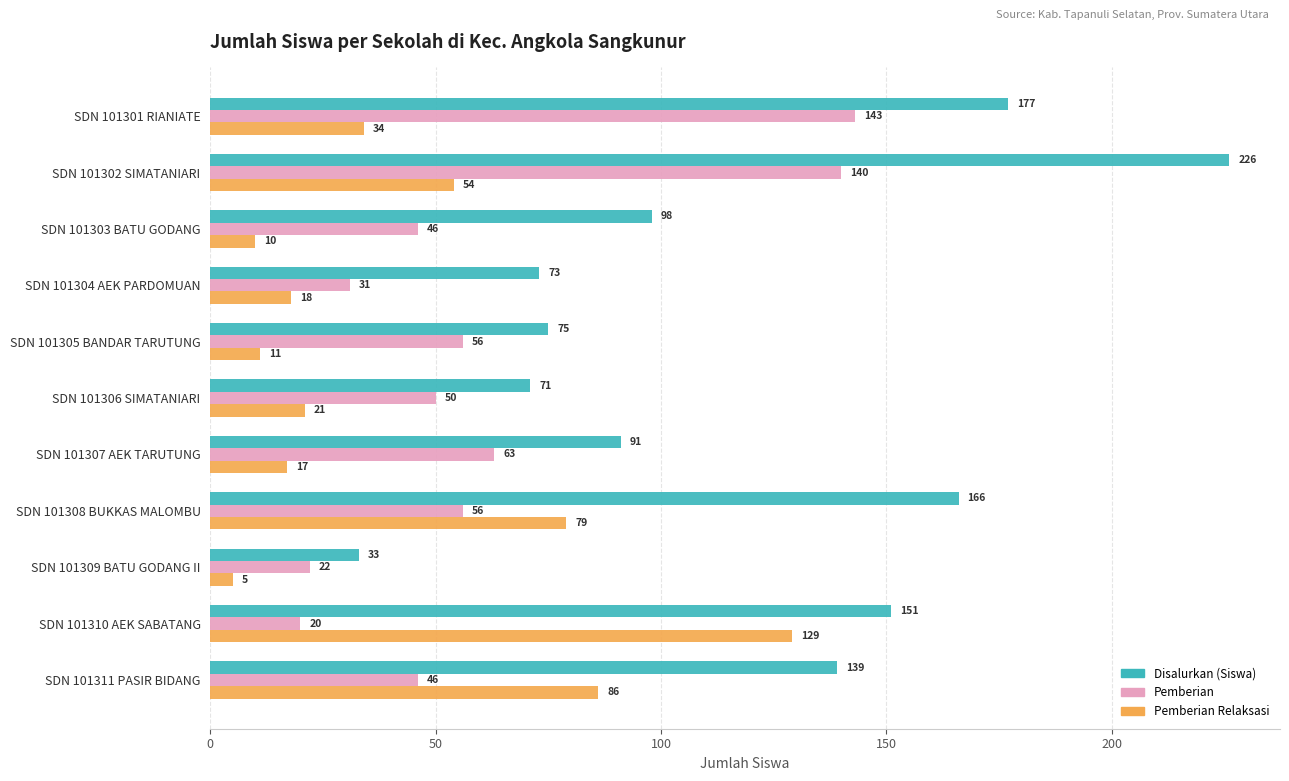

Between SDN 101303 BATU GODANG and SDN 101309 BATU GODANG II, which series saw the biggest shift?

Disalurkan (Siswa)